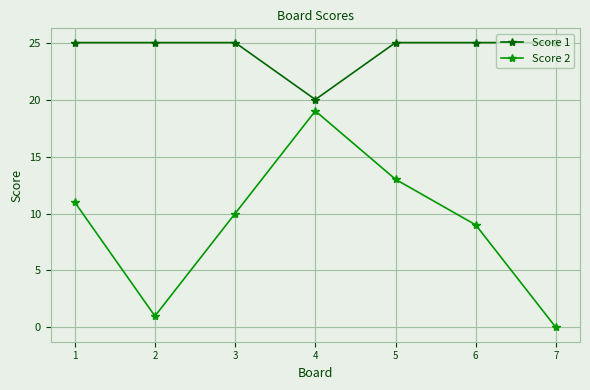

True or false: Score 2 and Score 1 intersect in this chart.

False